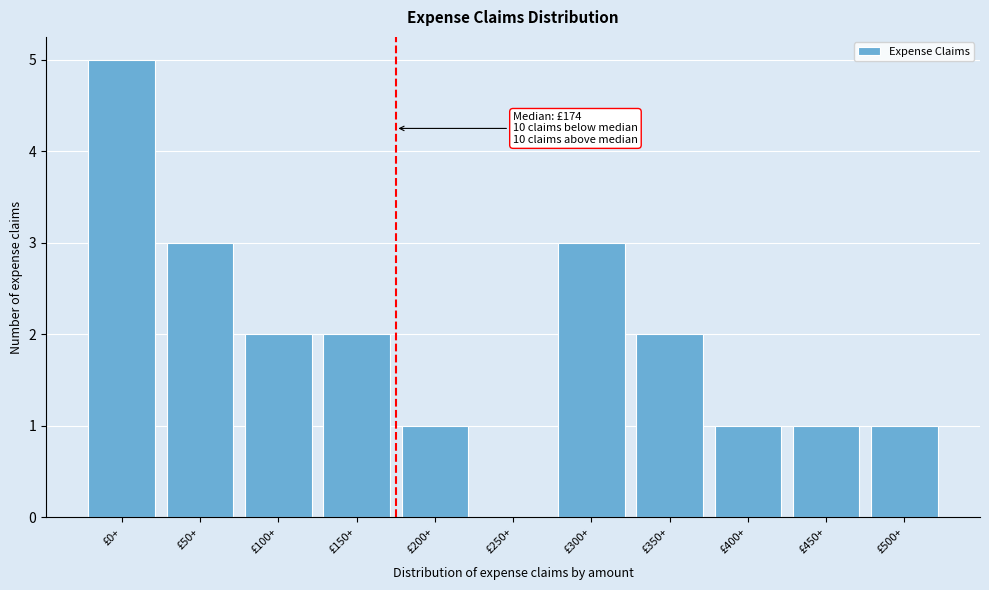

Reading left to right, list all the values displayed in this chart.

£0+=5	£50+=3	£100+=2	£150+=2	£200+=1	£250+=0	£300+=3	£350+=2	£400+=1	£450+=1	£500+=1